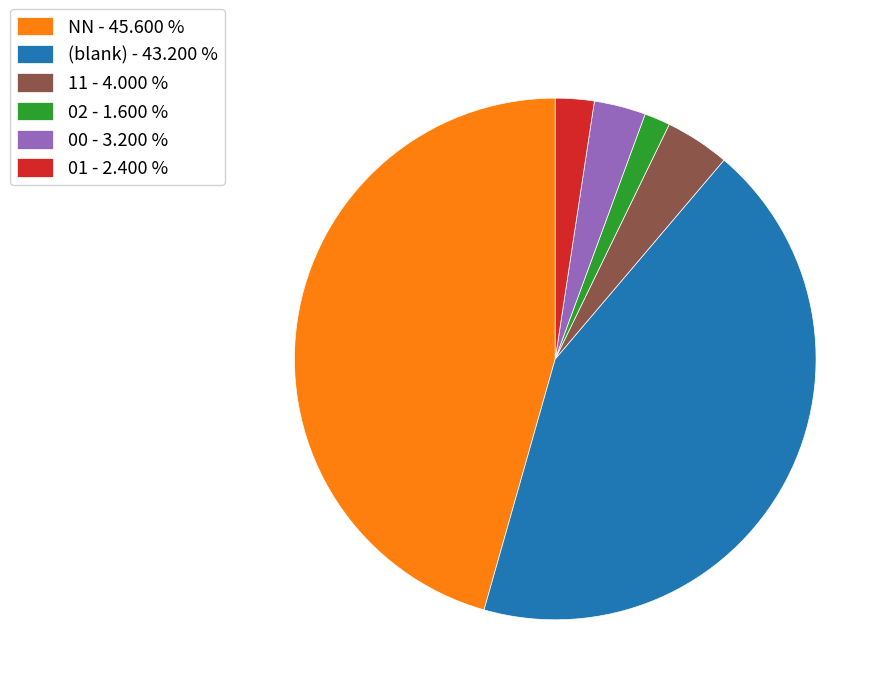

Which has a higher value, 00 - 3.200 % or 01 - 2.400 %?

00 - 3.200 %